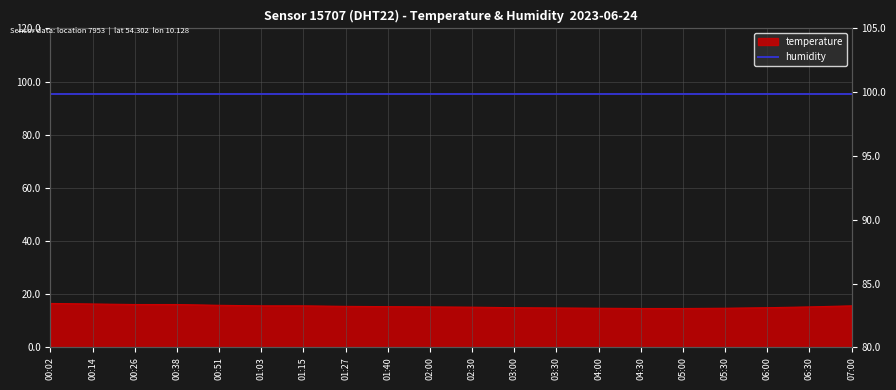

What is the difference between the second highest and minimum values?

1.7